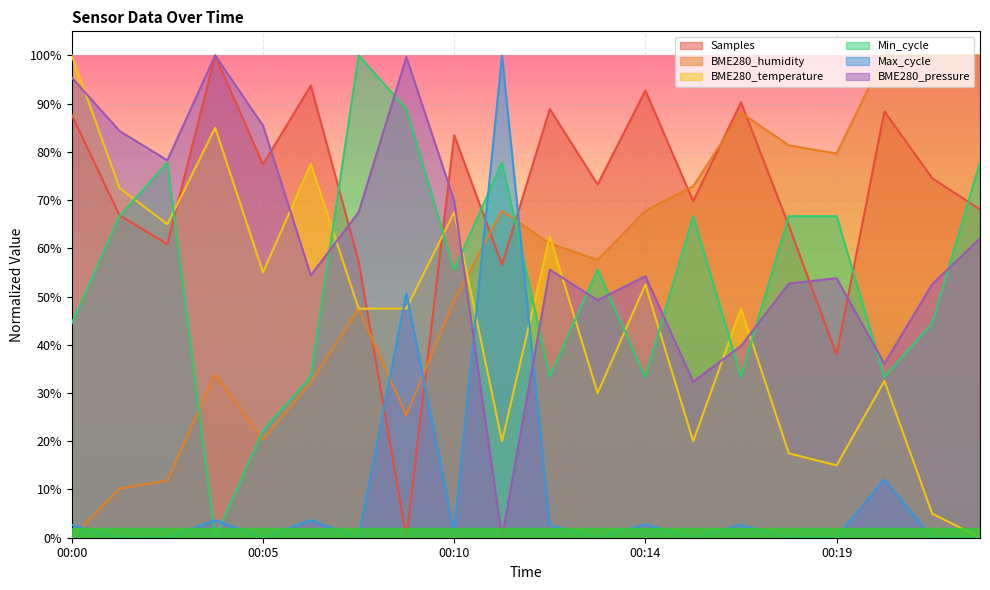

How many interior local peaks does the BME280_pressure series have?

5